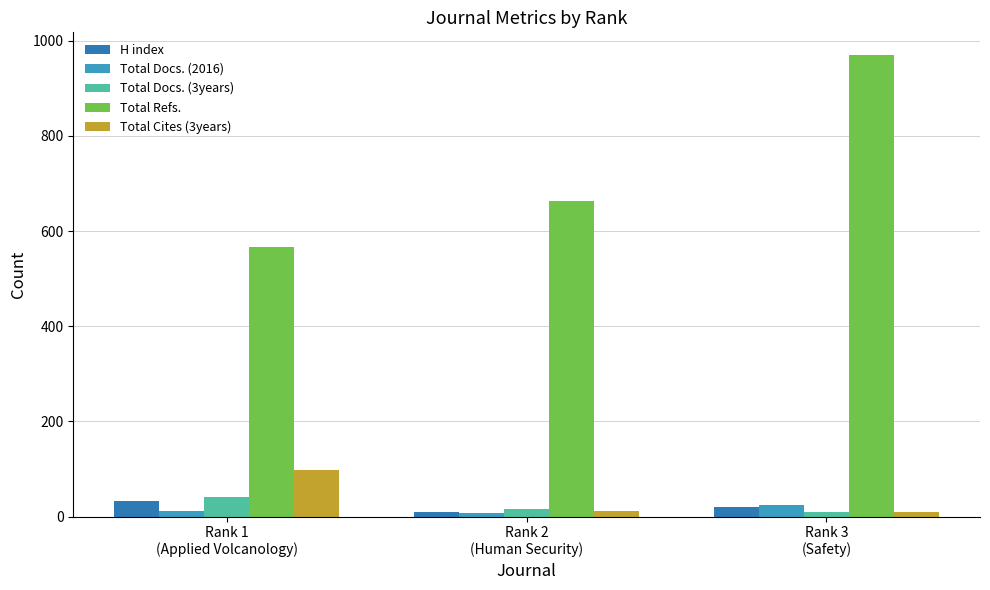

At how many categories does at least one series exceed 461?

3